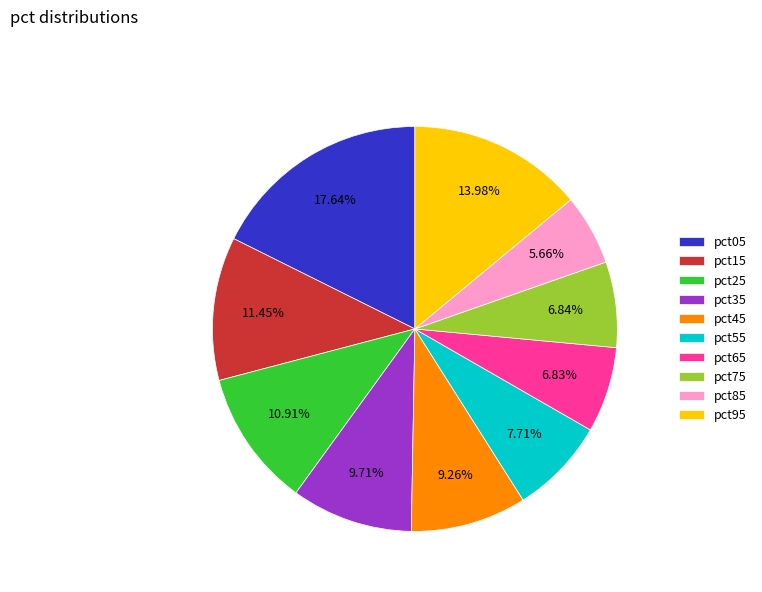

Between pct35 and pct75, which is larger?

pct35